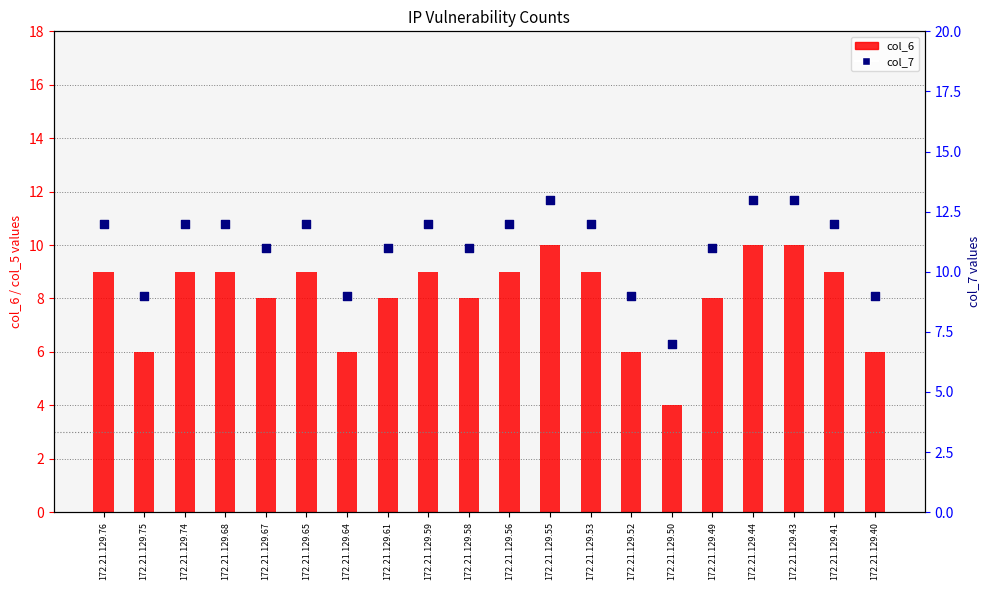

At how many categories does at least one series exceed 7?

19